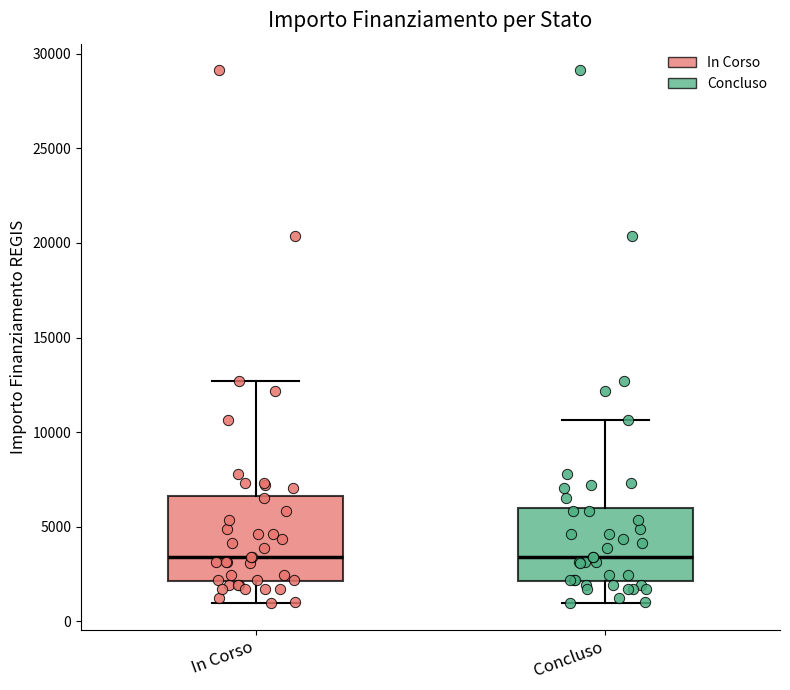

Where does the upper whisker of the box for Concluso end on the y-axis? The values are not printed on the chart, so give them approximately, as read against the axis.

10500